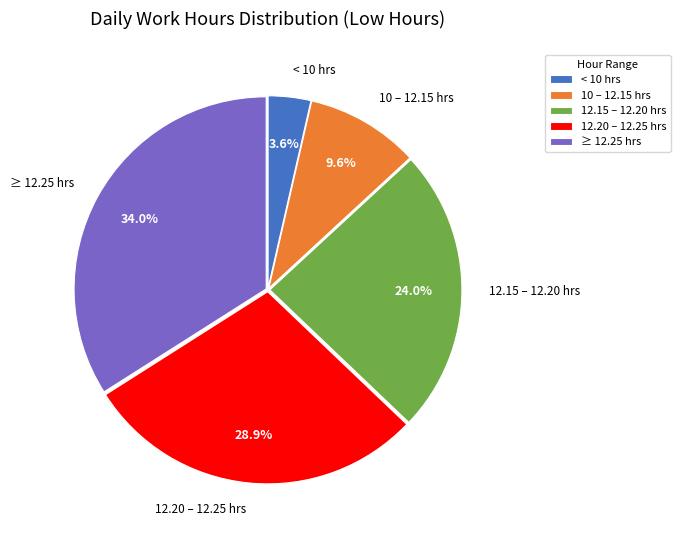

To the nearest percent, what is the average slice percentage?

20%